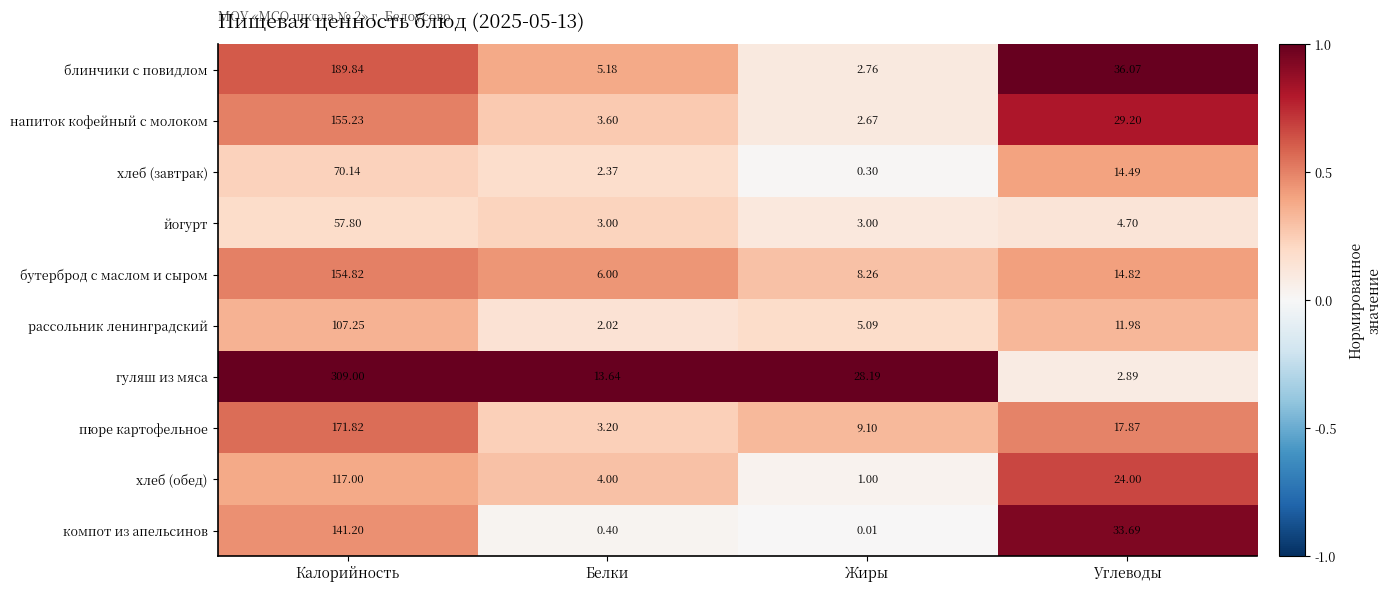

Which series changed the most between Калорийность and Углеводы?

гуляш из мяса